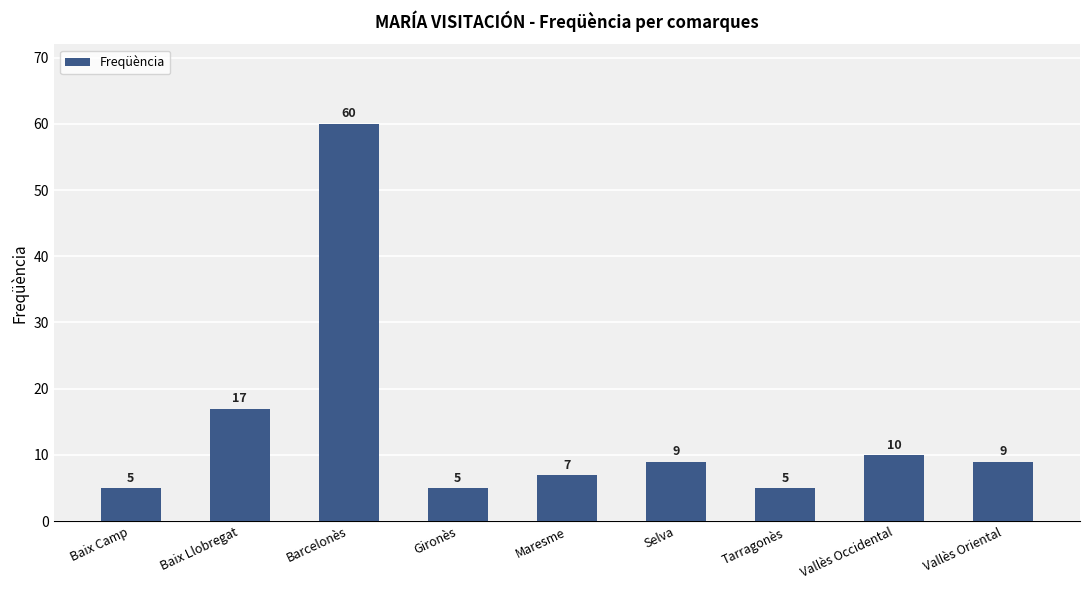

Which category has the highest value across all series?

Barcelonès